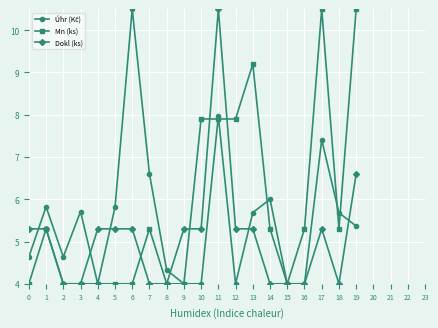

True or false: Dokl (ks) has more than 1 points higher than both neighbors.

True